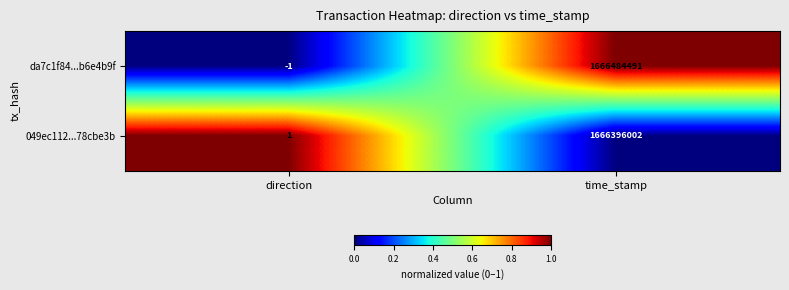

Which series has the largest total across all categories?

da7c1f84...b6e4b9f